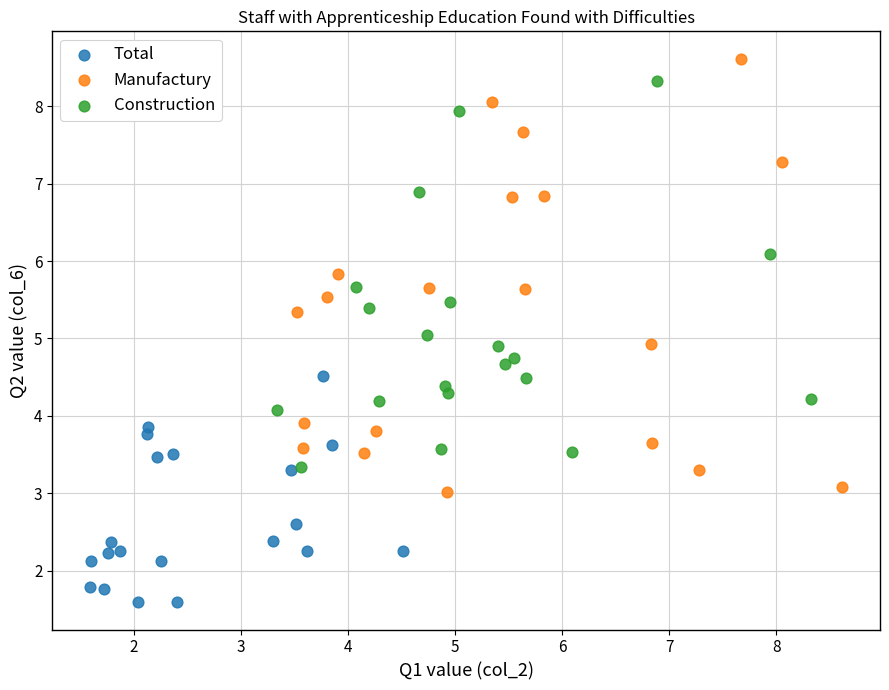

Which series reaches the minimum Y coordinate?

Total